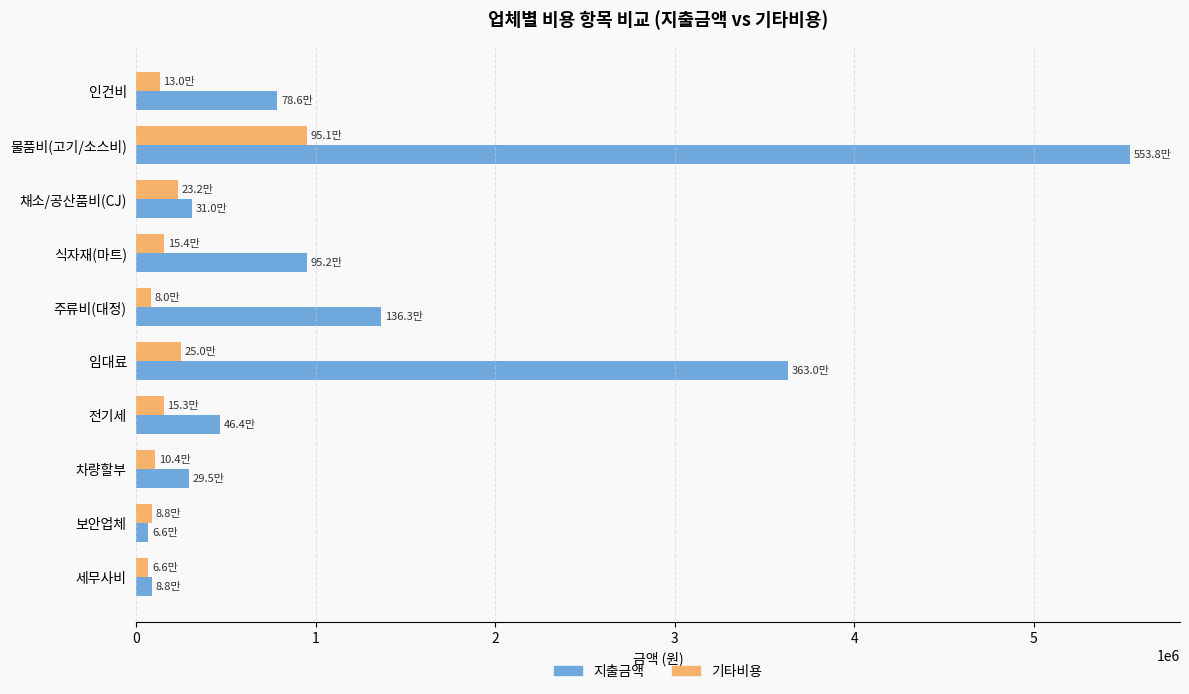

What is the maximum value for 지출금액?

5538149